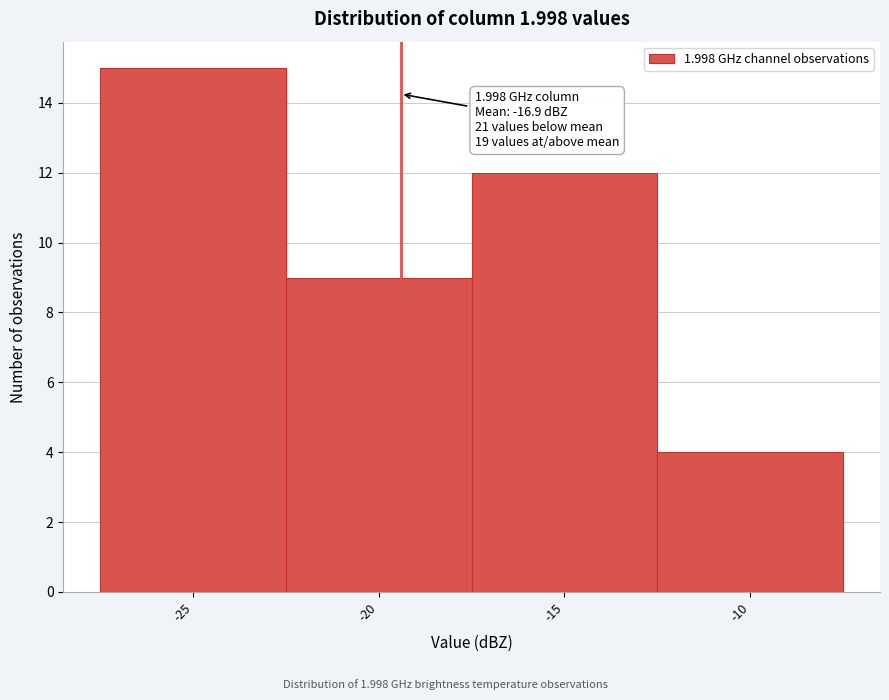

Reading left to right, what are all the values shown in this chart?

15	9	12	4